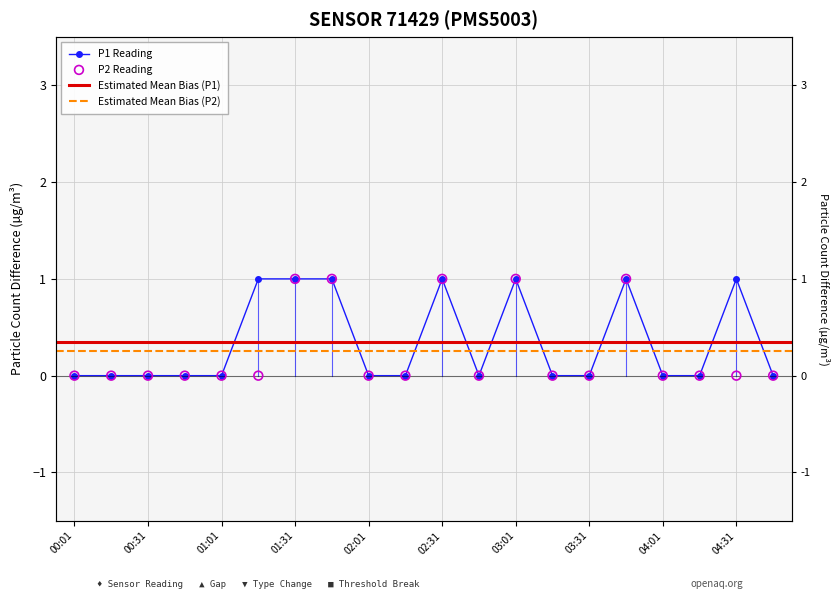

Is the value of P1 at 00:16 greater than the value of P2 at 04:31?

No